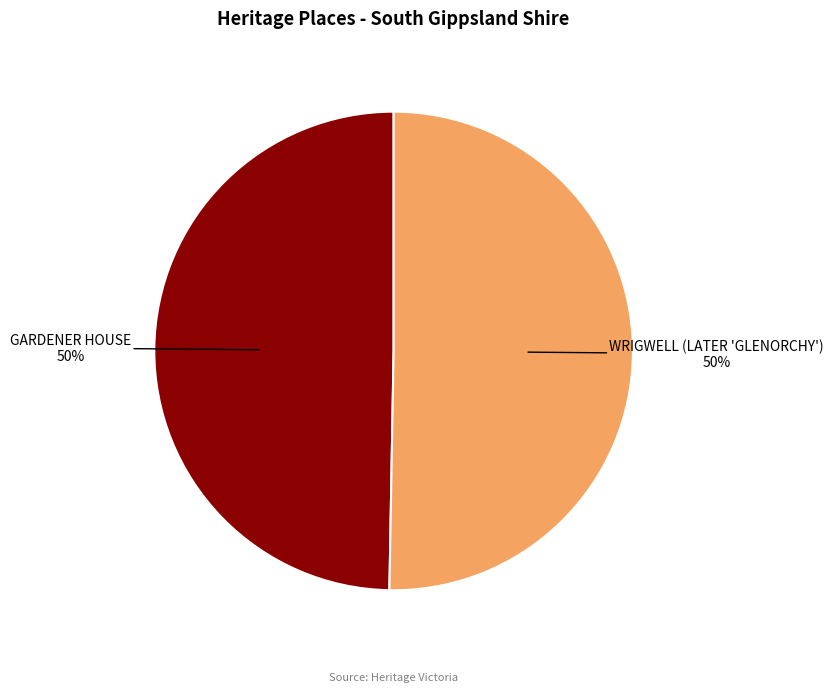

True or false: WRIGWELL (LATER 'GLENORCHY') accounts for 50% of the total.

True